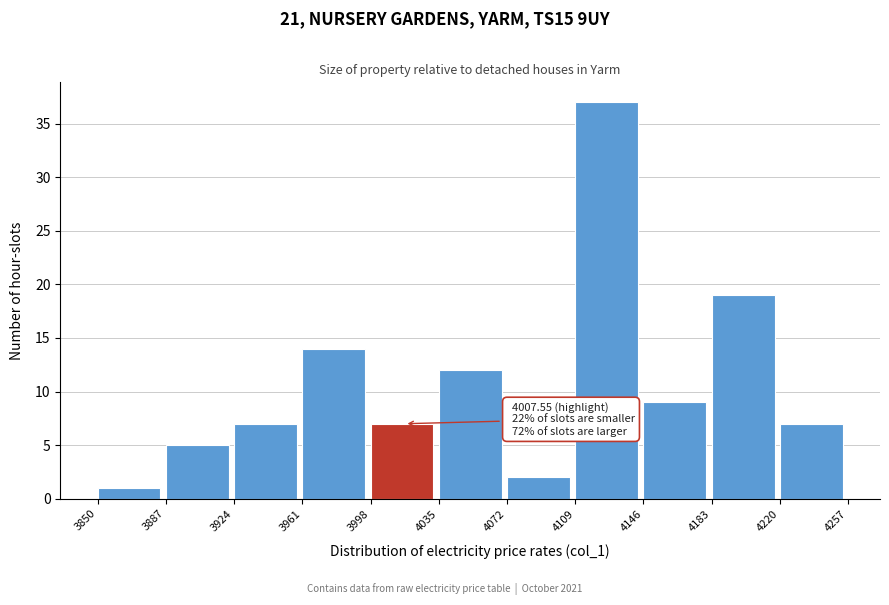

Over which range of the x-axis is the bar tallest?

4109 to 4146